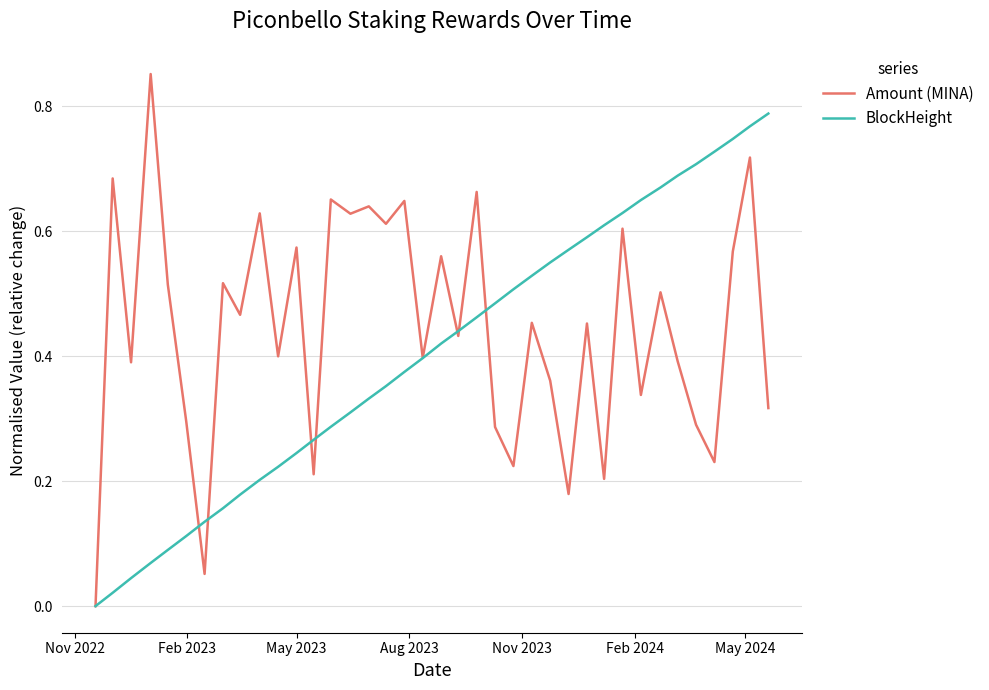

Which series has the widest spread of values?

Amount (MINA)